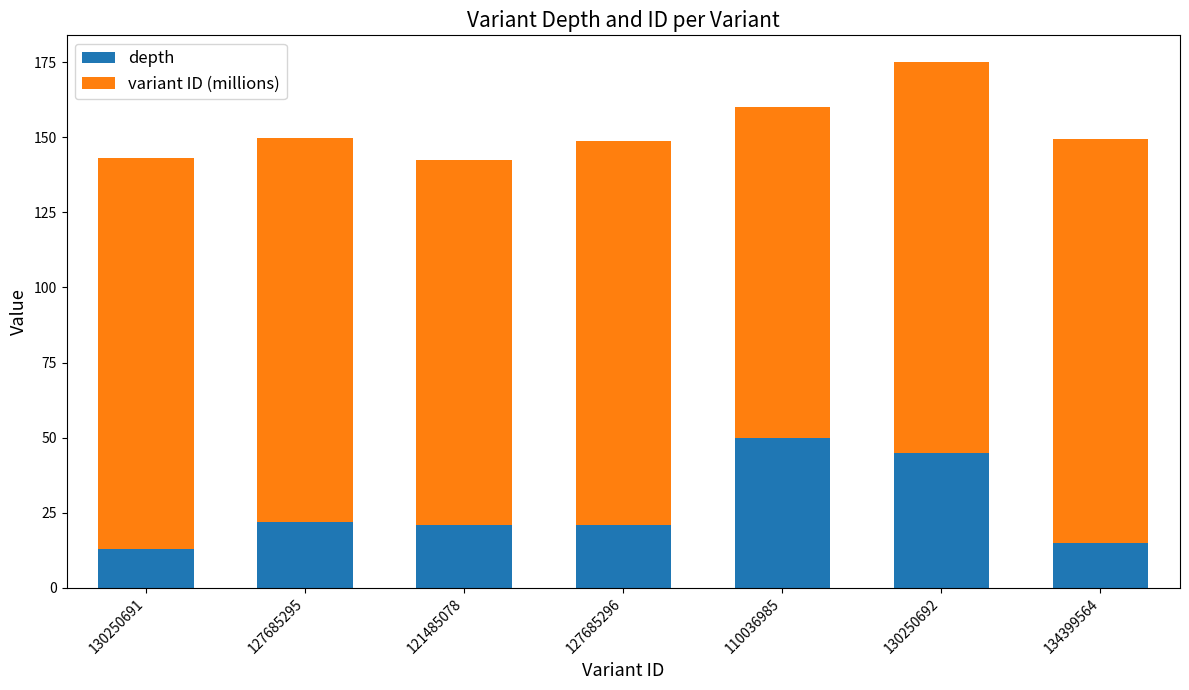

Count the number of categories in the chart.

7